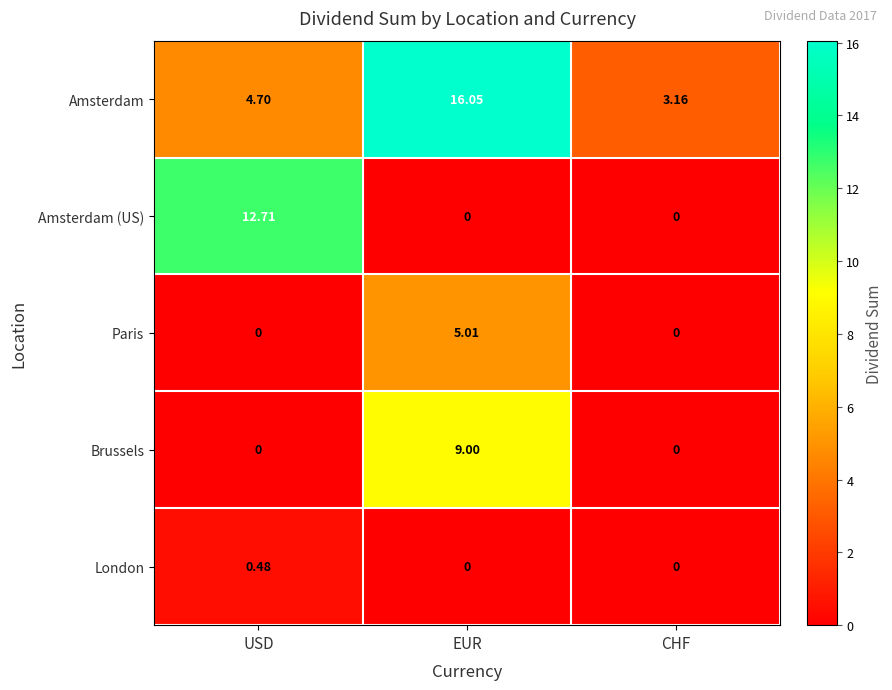

List the labels in order of Amsterdam value, smallest first.

CHF, USD, EUR